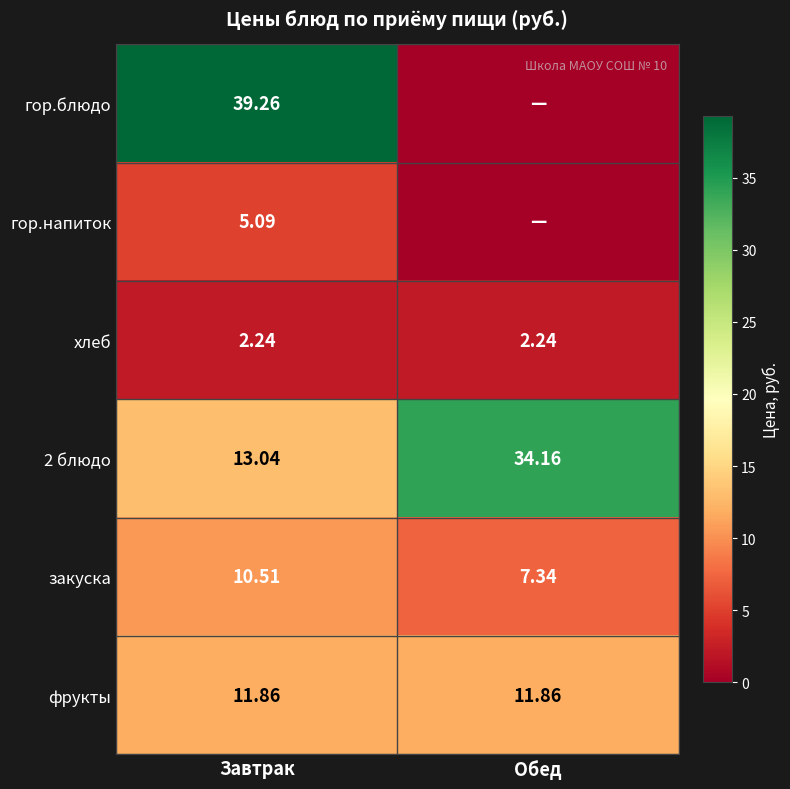

Is the value of хлеб at Обед greater than the value of закуска at Обед?

No